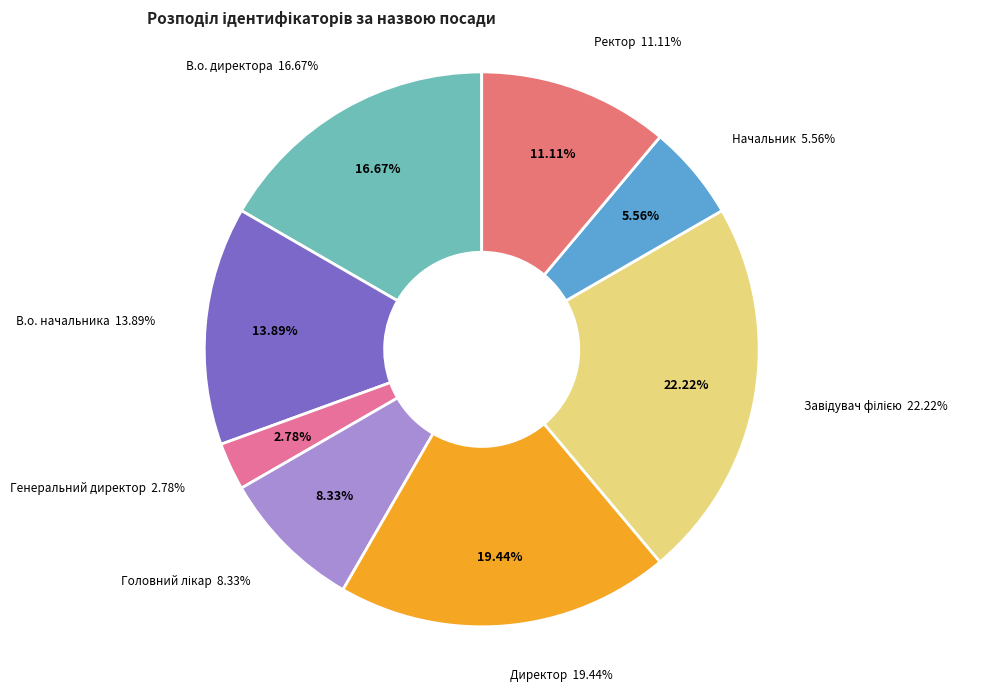

What is the smallest slice in the pie chart?

Генеральний директор